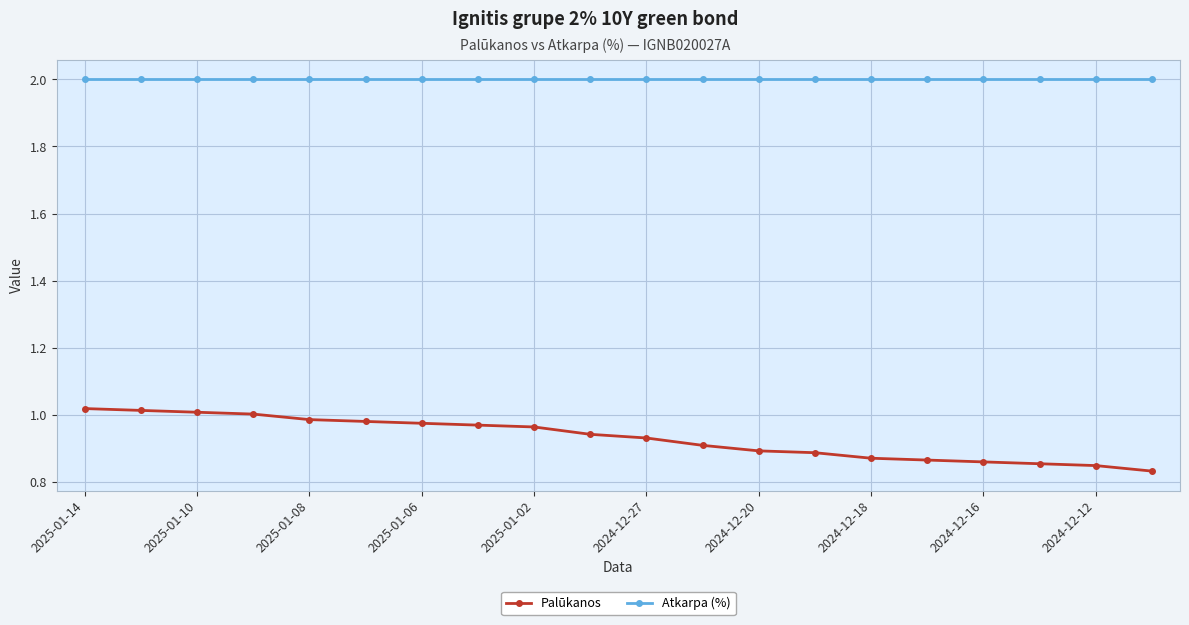

What is the value of the Atkarpa (%) point at the 18th from the left?

2.0